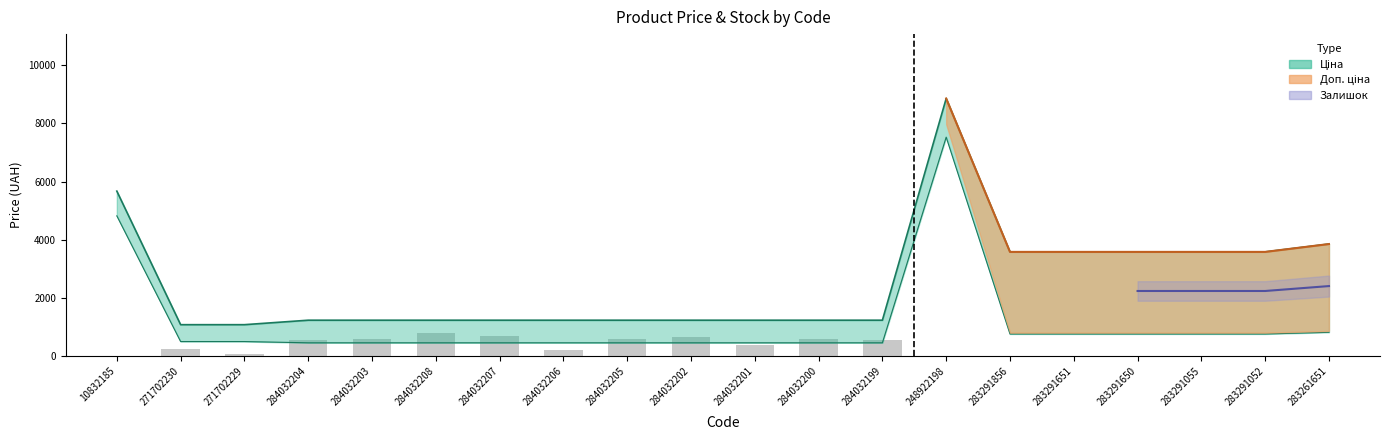

What is the difference between the maximum and minimum values?

799.3